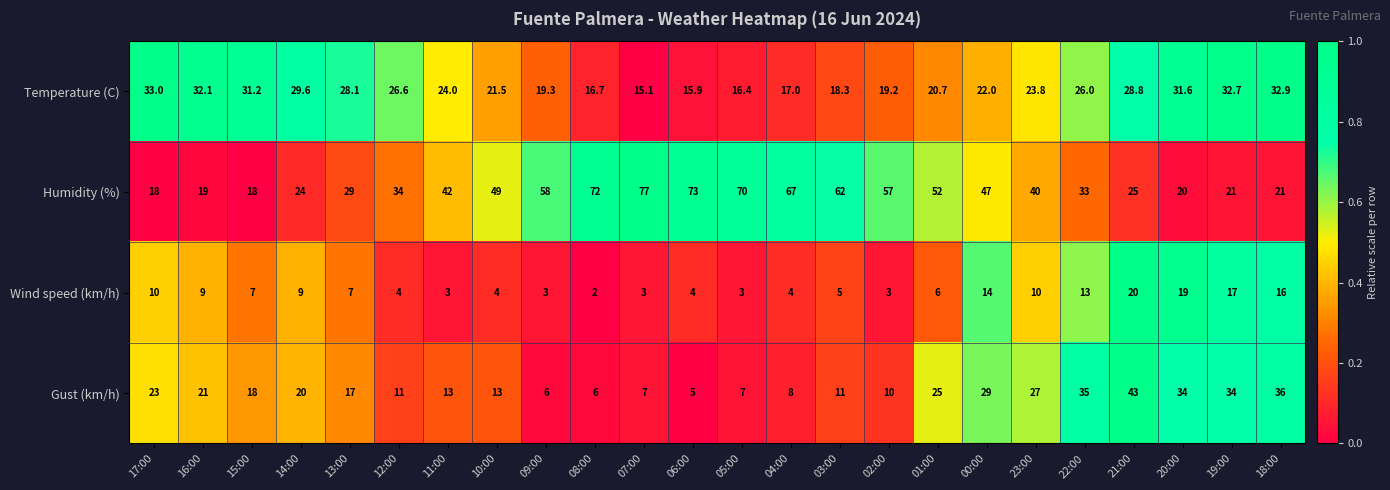

What value does the Wind speed (km/h) series have at 23:00?

10.0